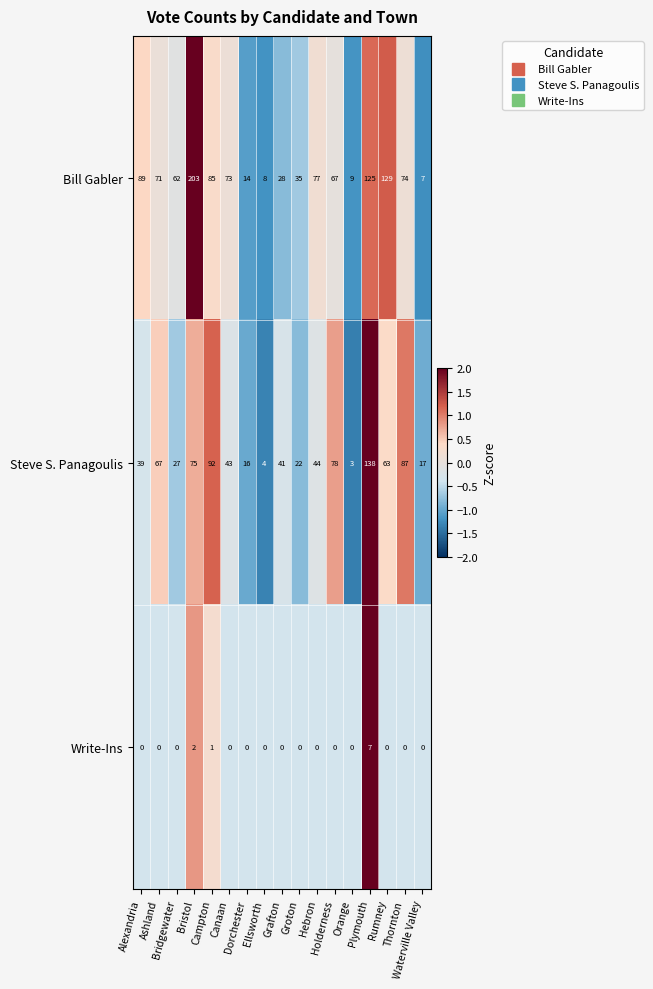

How many Write-Ins values are between 0 and 1?

15